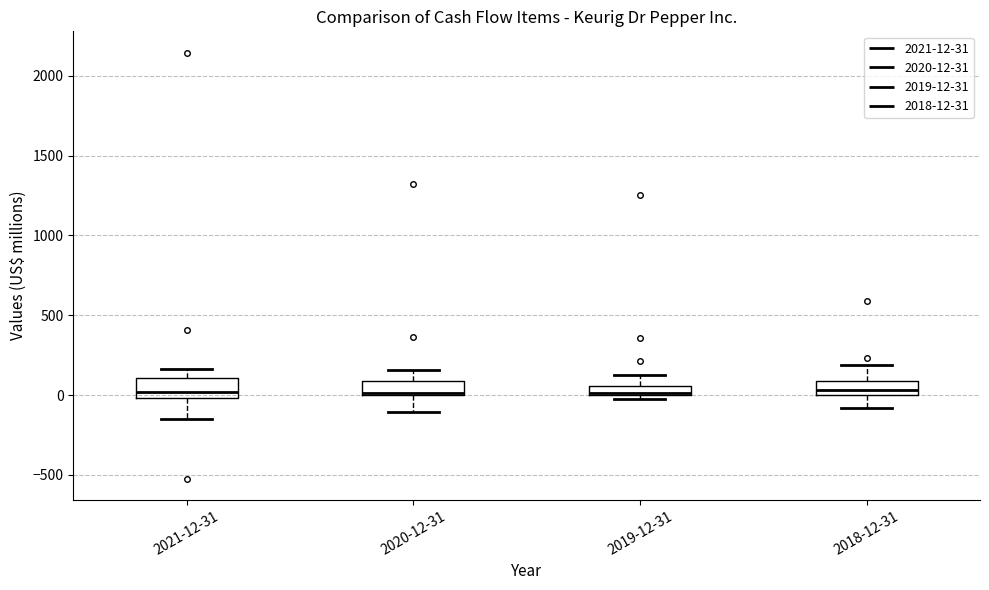

Where is the lower edge of the box for 2021-12-31 on the y-axis? The values are not printed on the chart, so give them approximately, as read against the axis.

0